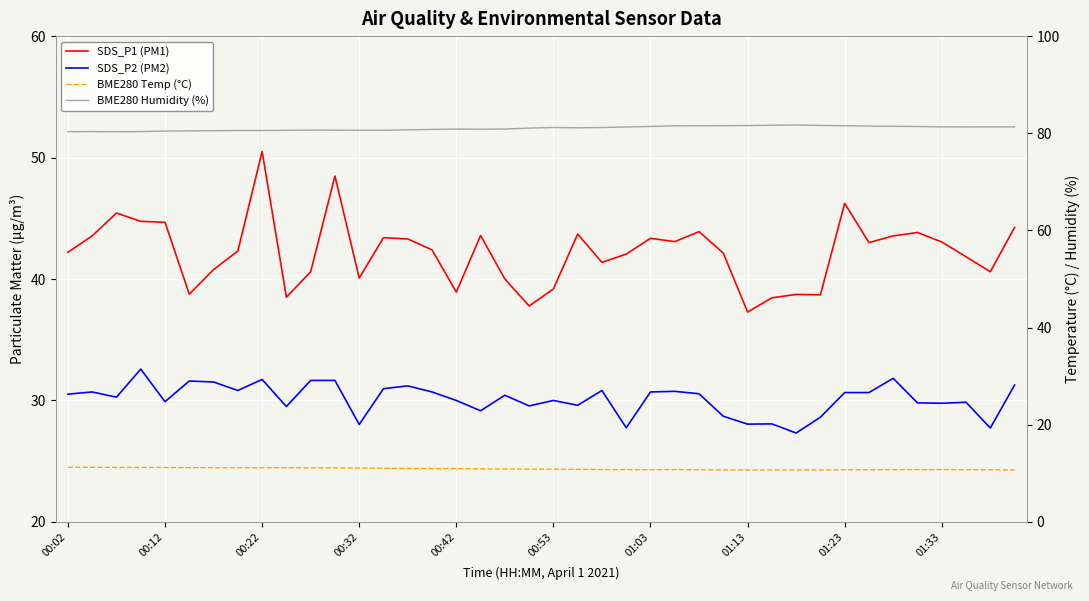

Between 00:53 and 32, which series saw the biggest shift?

SDS_P1 (PM1)